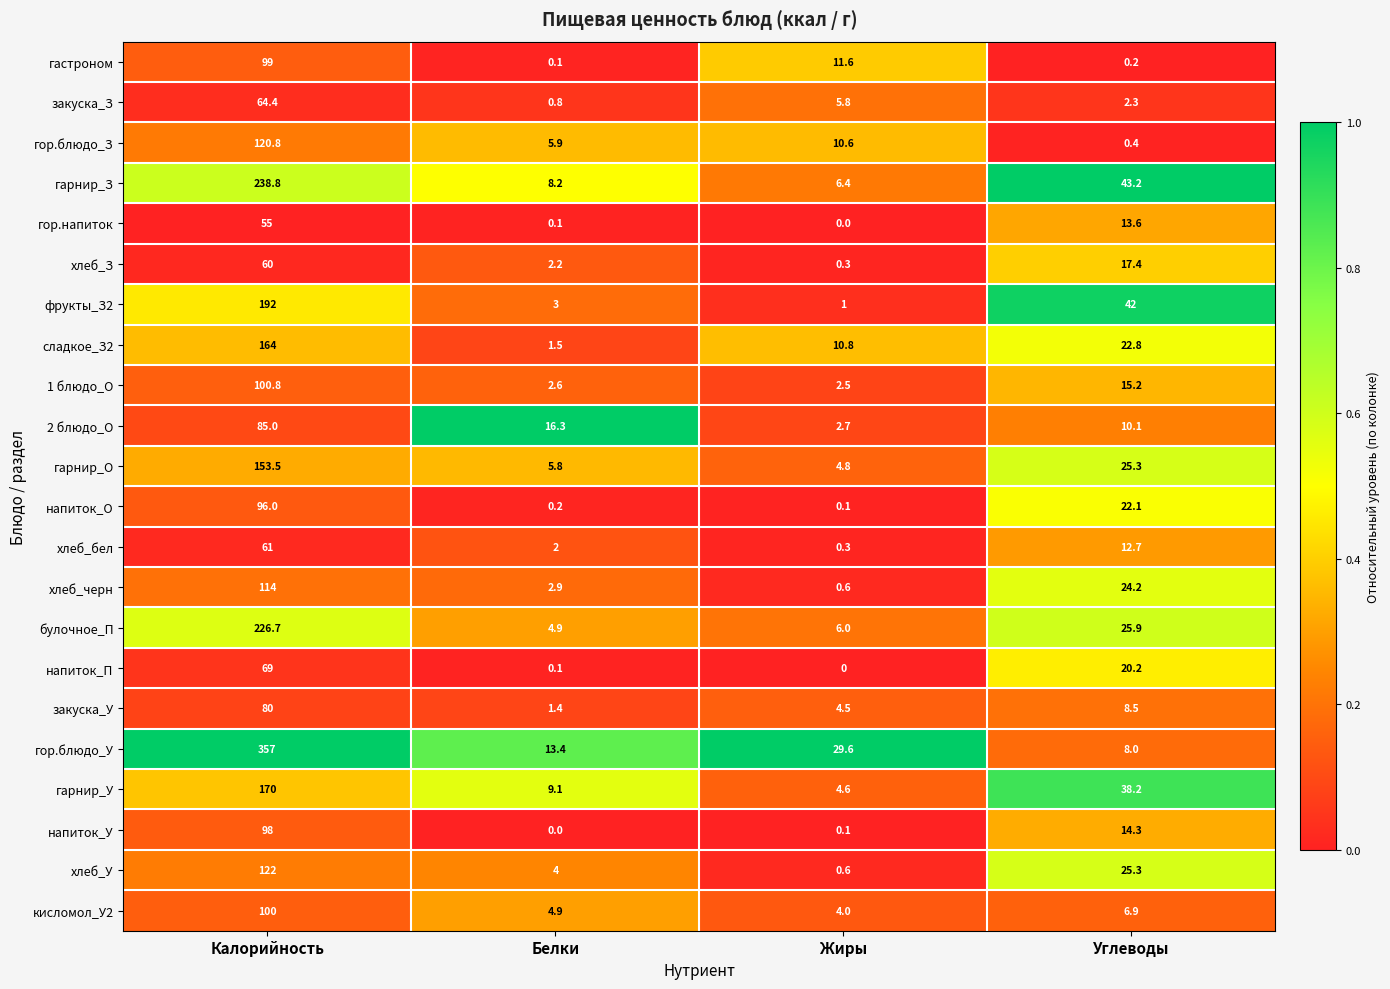

Which series changed the most between Жиры and Углеводы?

фрукты_З2